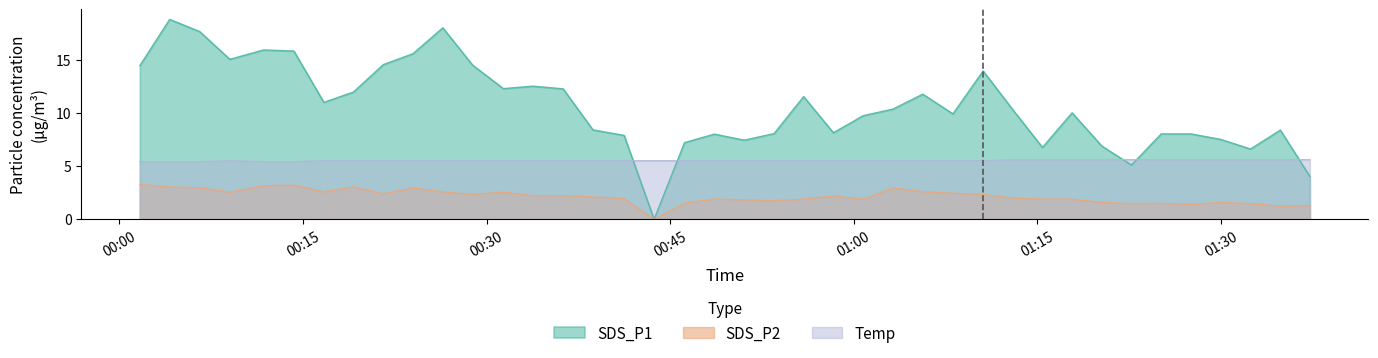

How many lines are shown in the chart?

3